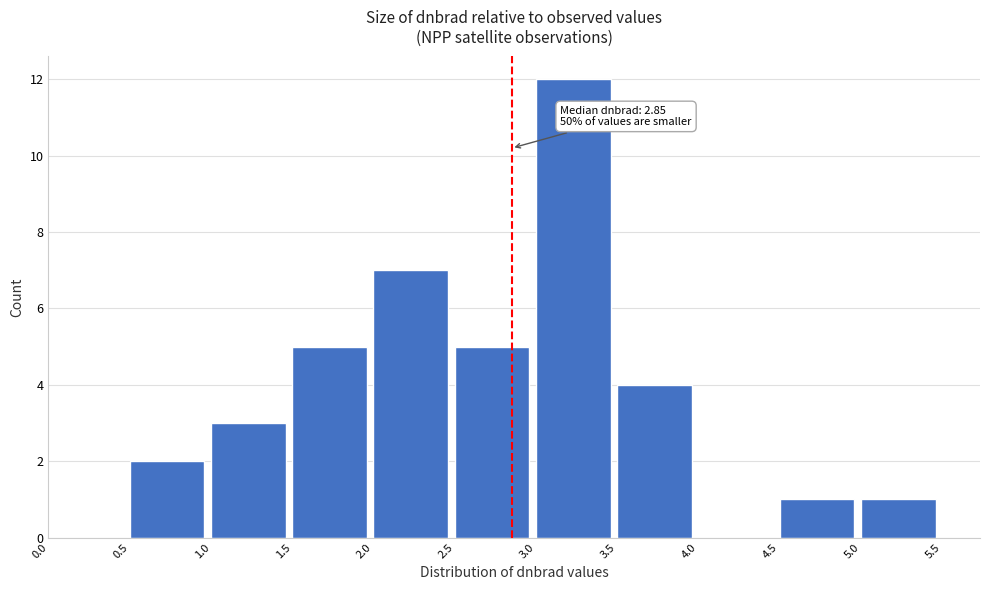

Which range on the x-axis has the tallest bar?

3.0 to 3.5